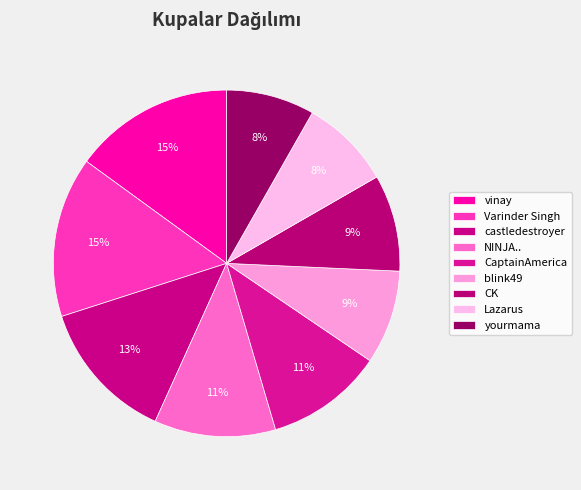

Rank the categories by value from highest to lowest.

vinay, Varinder Singh, castledestroyer, NINJA.., CaptainAmerica, CK, blink49, Lazarus, yourmama